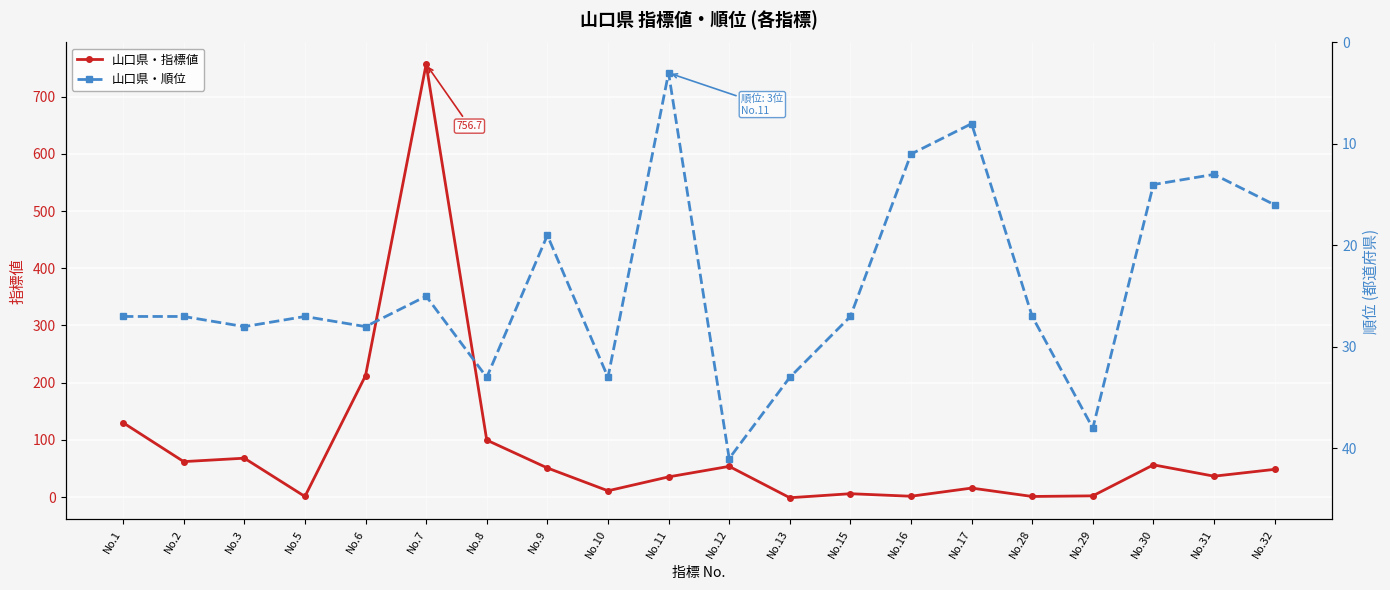

Reading left to right, transcribe all the data shown in this chart.

山口県・指標値: 130.0	62.0	68.0	1.0	212.3	756.7	99.6	50.9	11.0	35.3	53.7	-1.1	5.9	1.5	15.8	1.1	2.2	56.3	36.5	48.5
山口県・順位: 27.0	27.0	28.0	27.0	28.0	25.0	33.0	19.0	33.0	3.0	41.0	33.0	27.0	11.0	8.0	27.0	38.0	14.0	13.0	16.0